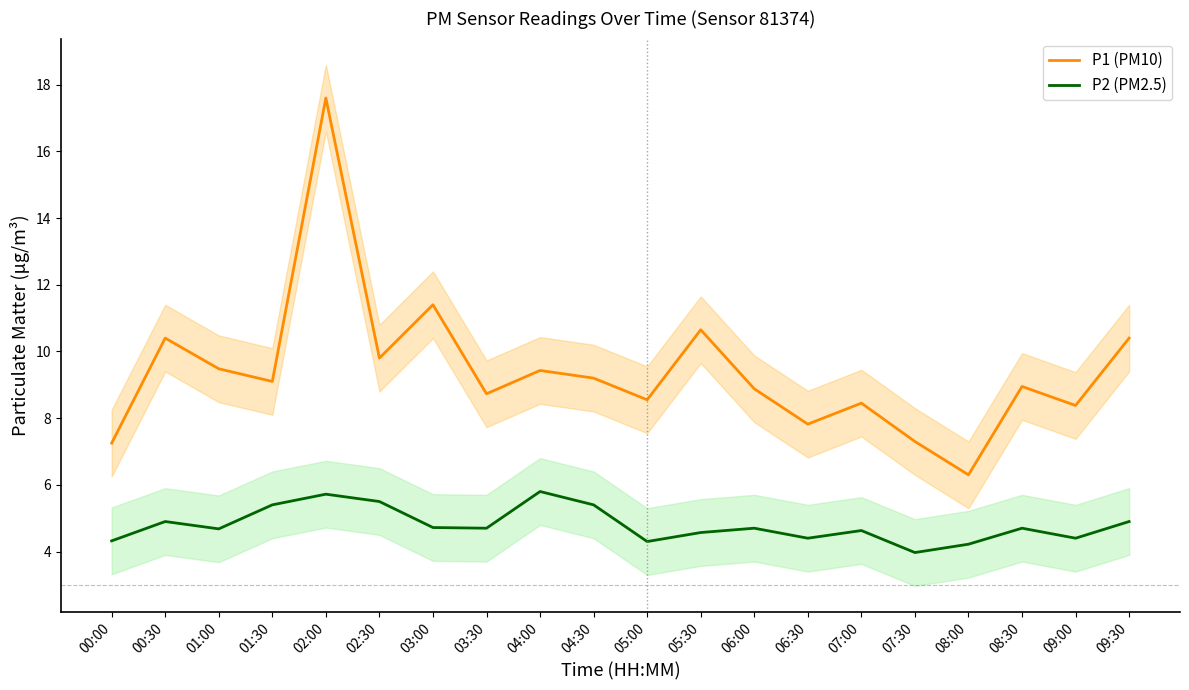

How many lines are shown in the chart?

2